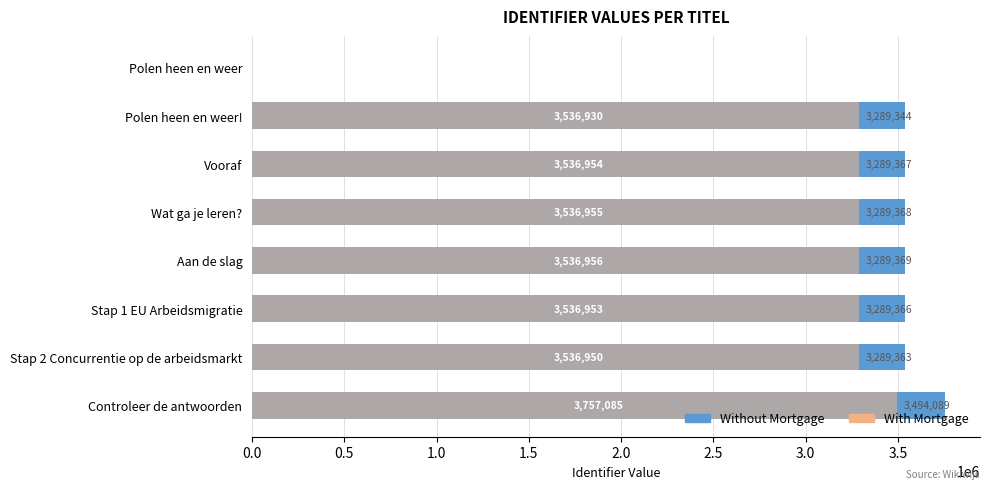

How many groups of bars are there?

8